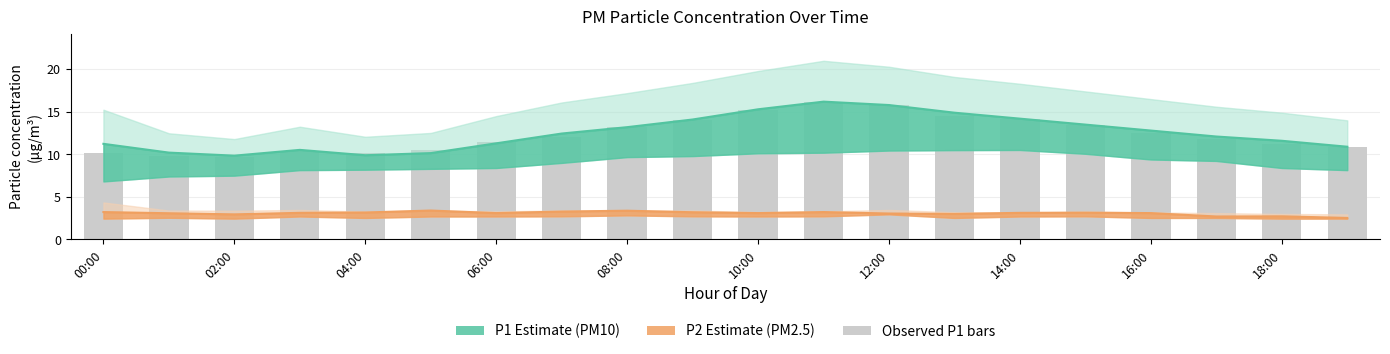

Rank the series at 04:00 from highest to lowest value.

Observed P1, P1 Estimate, P2 Estimate